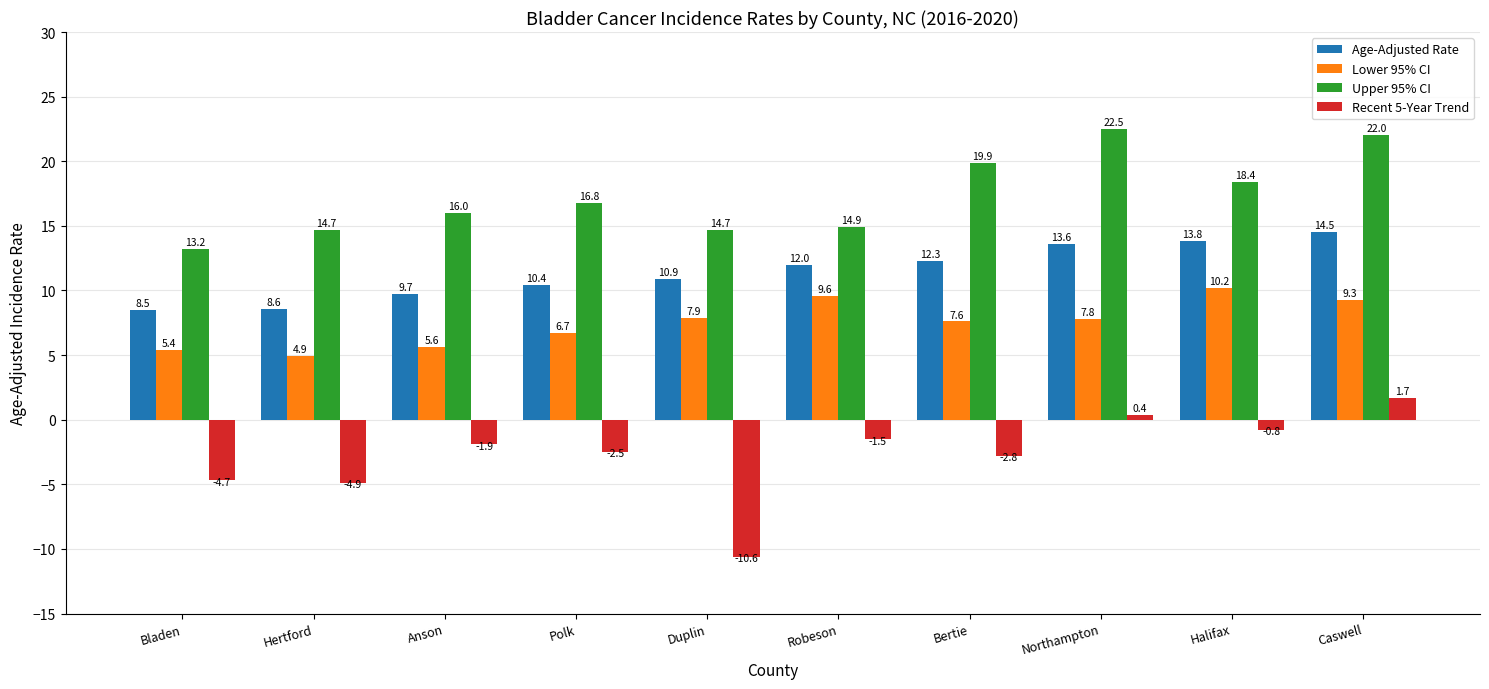

What is the maximum value shown in the chart?

22.5